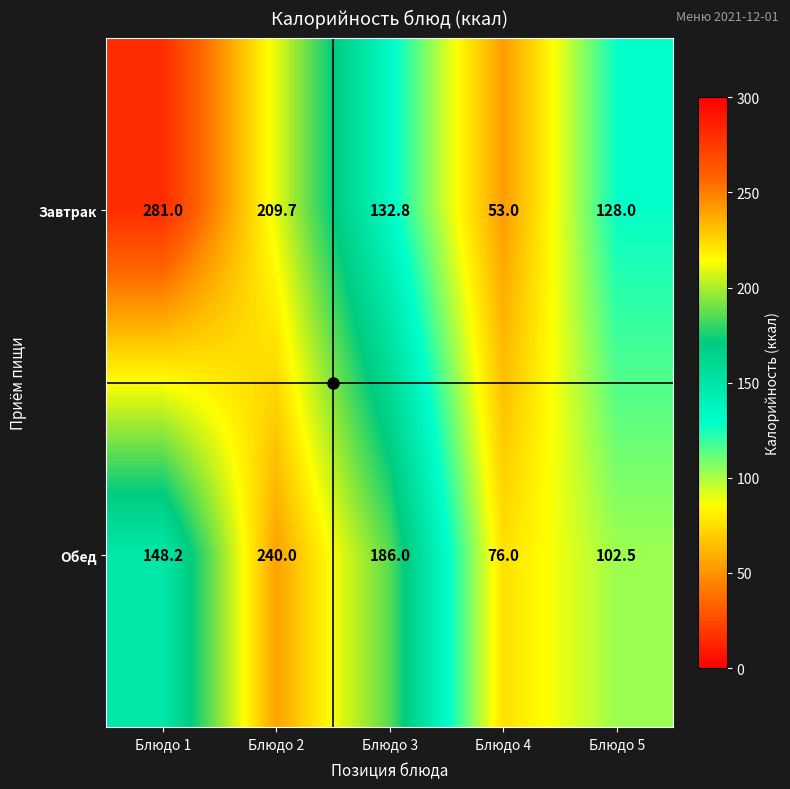

Rank the series by their average value, from highest to lowest.

Завтрак, Обед